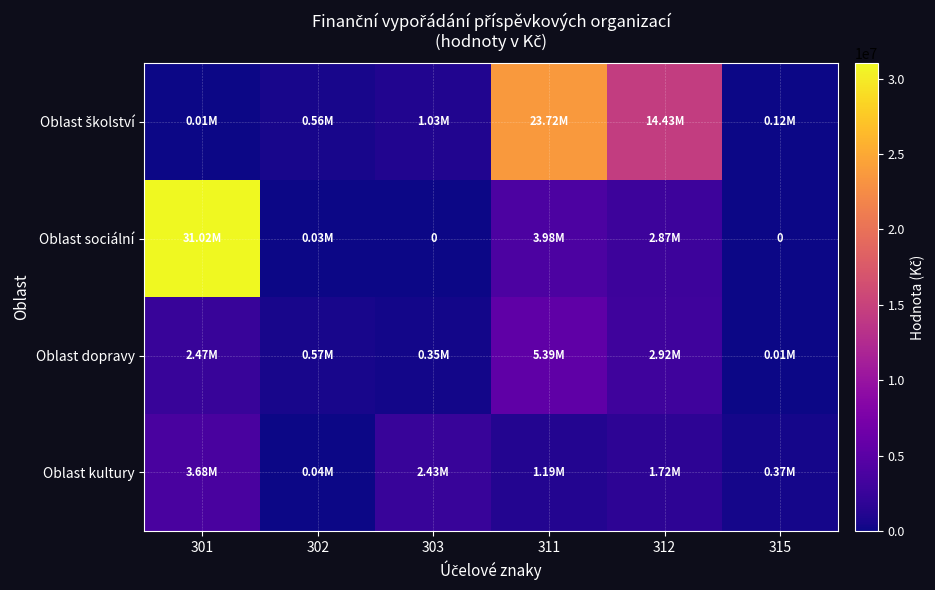

How many data points in Oblast dopravy are less than 2472449?

3